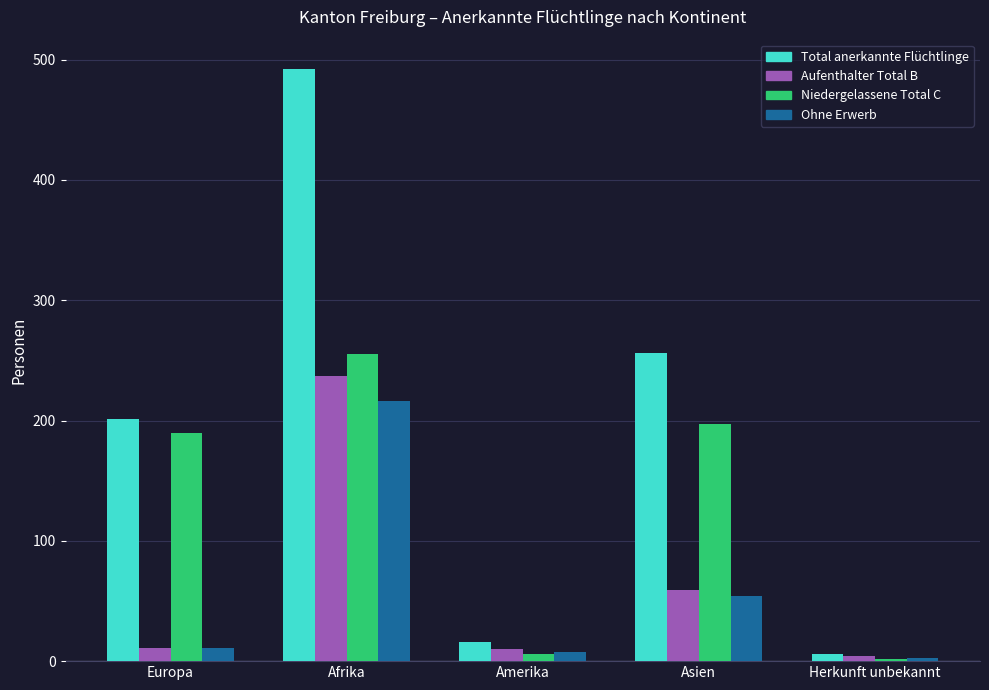

What is the value of the Ohne Erwerb bar at the 3rd from the left?

8